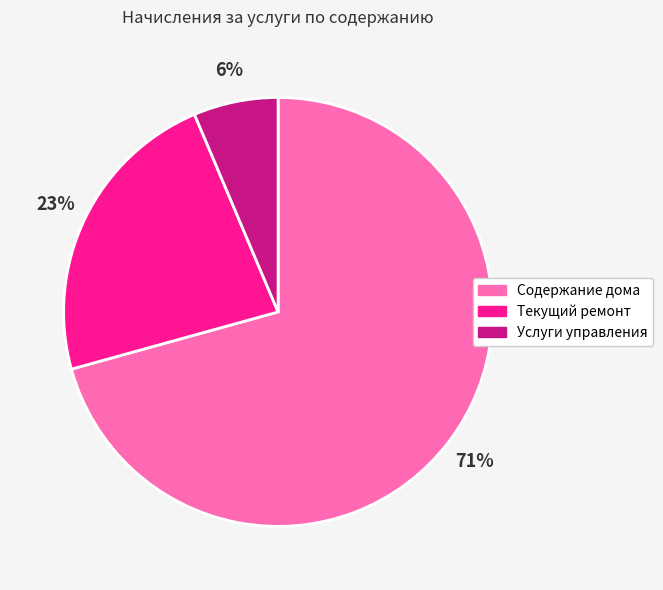

Between Текущий ремонт and Содержание дома, which is larger?

Содержание дома